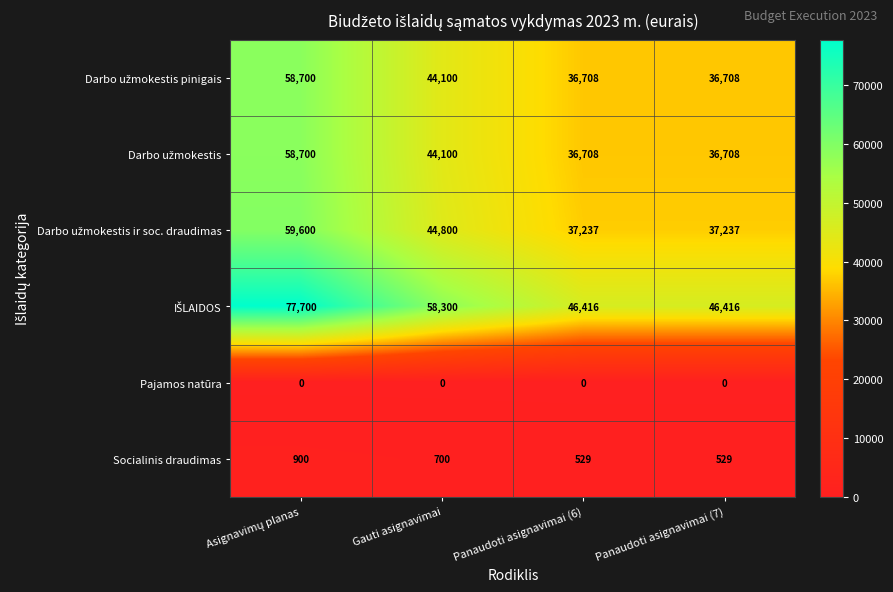

What is the greatest value displayed?

77700